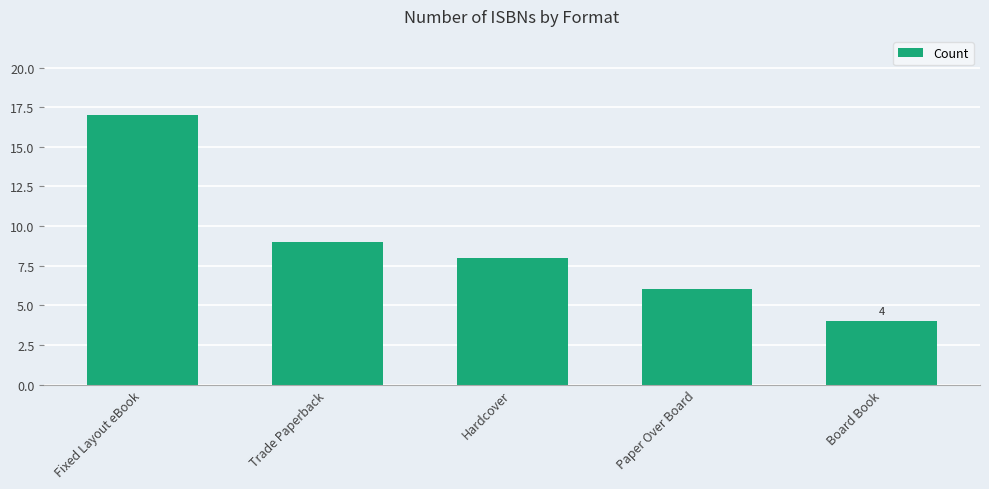

List the labels in order of value, largest first.

Fixed Layout eBook, Trade Paperback, Hardcover, Paper Over Board, Board Book